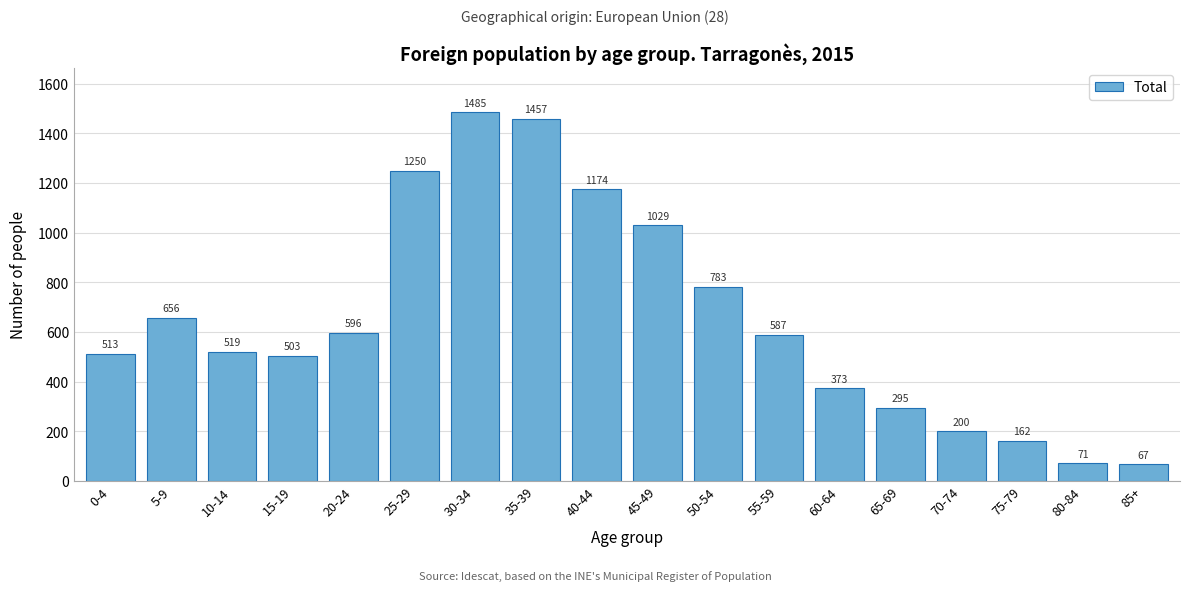

Reading left to right, what are all the values shown in this chart?

513	656	519	503	596	1250	1485	1457	1174	1029	783	587	373	295	200	162	71	67